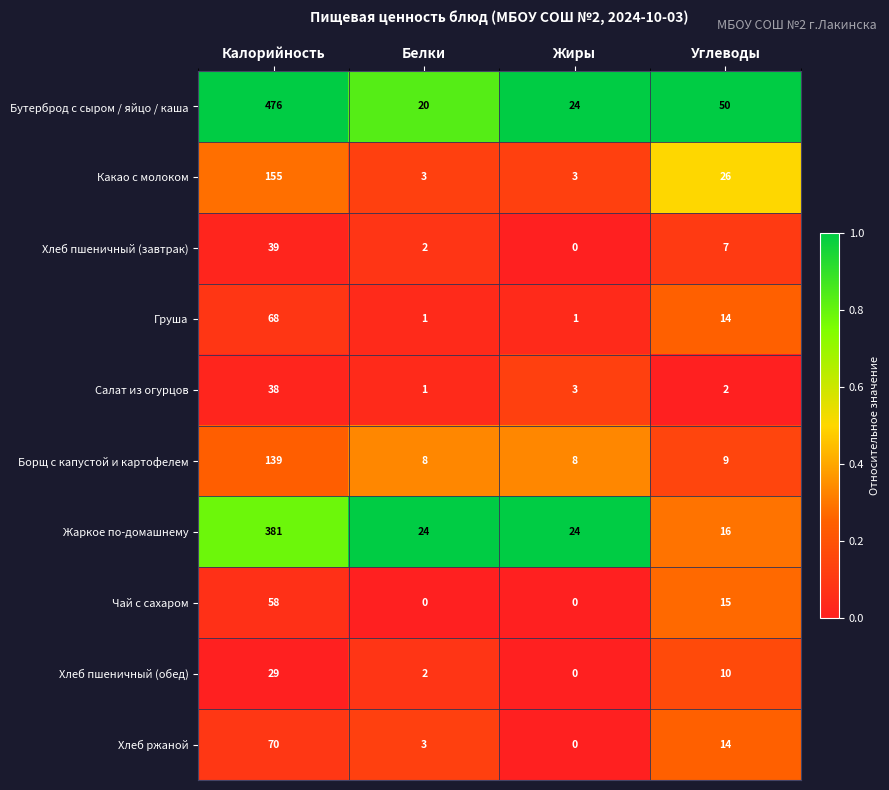

At how many categories does at least one series exceed 0?

4